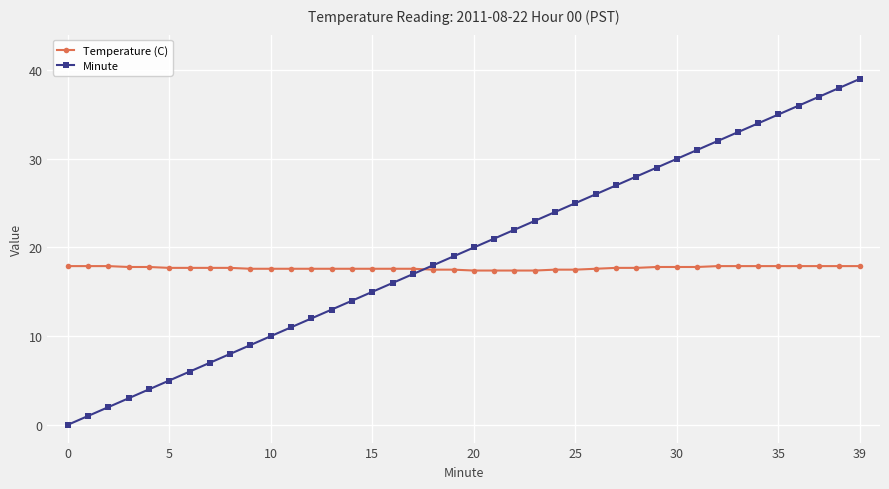

Rank the series by their average value, from lowest to highest.

Temperature (C), Minute